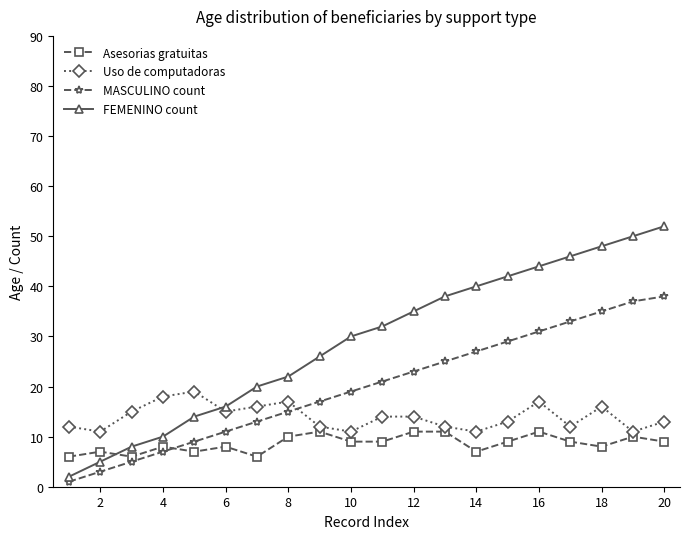

What is the greatest value displayed?

52